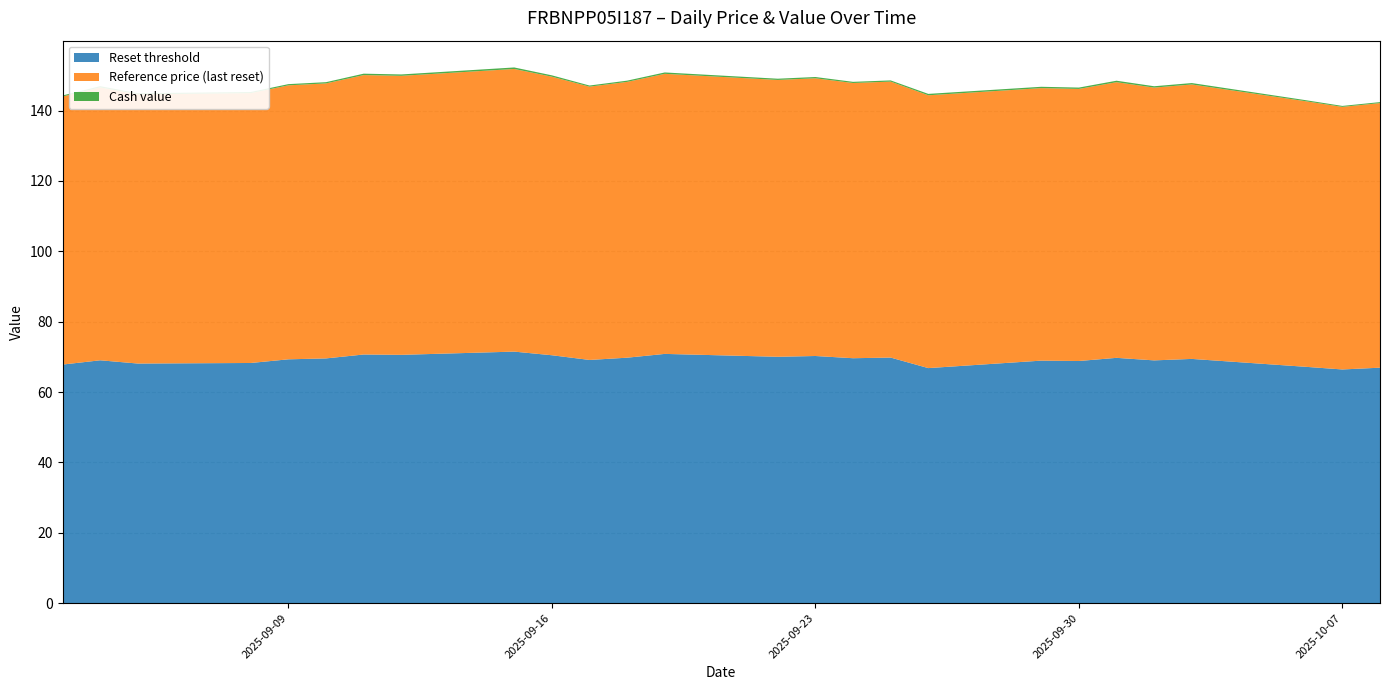

Reading right to left, extract all data points from this chart.

Reset threshold: 2025-10-08=66.9	2025-10-07=66.4	2025-10-06=67.2	2025-10-03=69.4	2025-10-02=69.0	2025-10-01=69.7	2025-09-30=68.8	2025-09-29=68.9	2025-09-26=66.8	2025-09-25=69.8	2025-09-24=69.6	2025-09-23=70.2	2025-09-22=70.0	2025-09-19=70.8	2025-09-18=69.8	2025-09-17=69.1	2025-09-16=70.5	2025-09-15=71.5	2025-09-12=70.6	2025-09-11=70.7	2025-09-10=69.6	2025-09-09=69.3	2025-09-08=68.3	2025-09-05=68.1	2025-09-04=69.0	2025-09-03=67.8
Reference price (last reset): 2025-10-08=75.2	2025-10-07=74.6	2025-10-06=75.5	2025-10-03=78.0	2025-10-02=77.5	2025-10-01=78.3	2025-09-30=77.3	2025-09-29=77.5	2025-09-26=77.5	2025-09-25=78.4	2025-09-24=78.2	2025-09-23=78.9	2025-09-22=78.7	2025-09-19=79.6	2025-09-18=78.4	2025-09-17=77.7	2025-09-16=79.2	2025-09-15=80.3	2025-09-12=79.3	2025-09-11=79.4	2025-09-10=78.2	2025-09-09=77.9	2025-09-08=76.7	2025-09-05=76.5	2025-09-04=77.6	2025-09-03=76.2
Cash value: 2025-10-08=0.3	2025-10-07=0.3	2025-10-06=0.3	2025-10-03=0.4	2025-10-02=0.4	2025-10-01=0.4	2025-09-30=0.4	2025-09-29=0.4	2025-09-26=0.4	2025-09-25=0.3	2025-09-24=0.3	2025-09-23=0.4	2025-09-22=0.3	2025-09-19=0.4	2025-09-18=0.3	2025-09-17=0.3	2025-09-16=0.4	2025-09-15=0.4	2025-09-12=0.4	2025-09-11=0.4	2025-09-10=0.3	2025-09-09=0.3	2025-09-08=0.3	2025-09-05=0.3	2025-09-04=0.3	2025-09-03=0.3